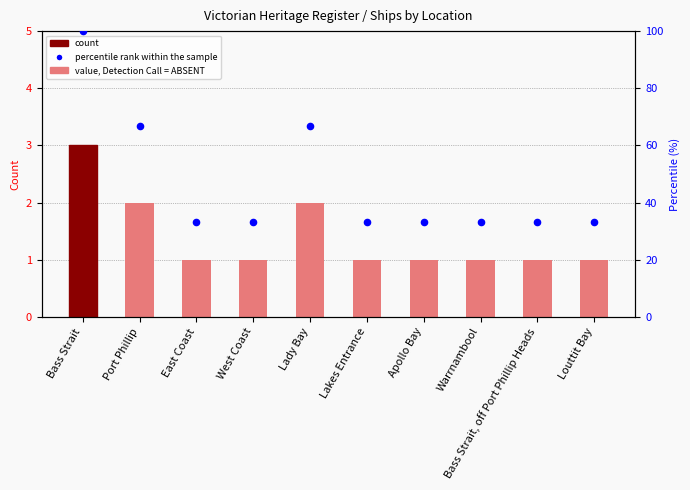

Which series has the largest Y range (max minus min)?

percentile rank within the sample